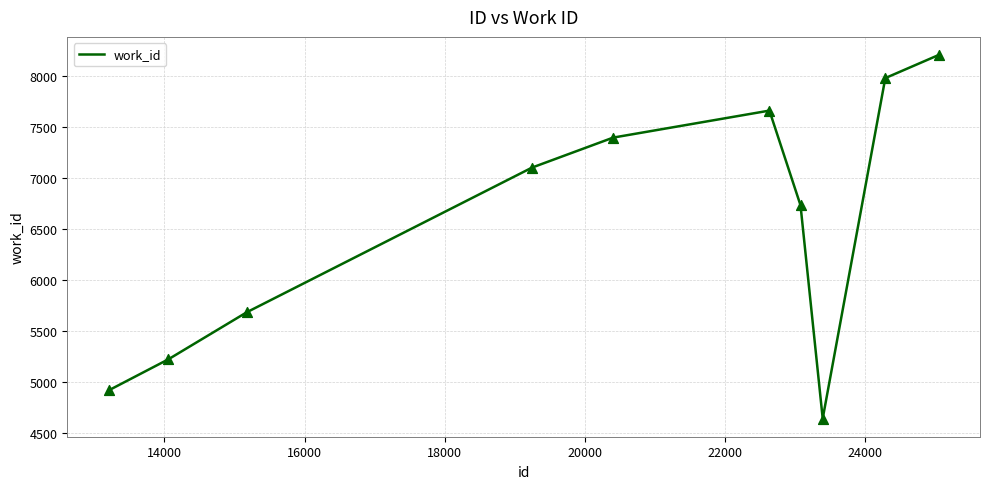

What is the difference between the maximum and minimum values?

3567